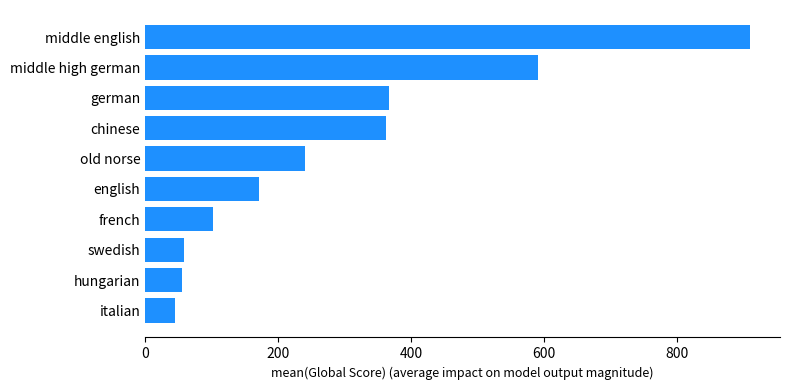

The value at chinese is 85.0. True or false?

False